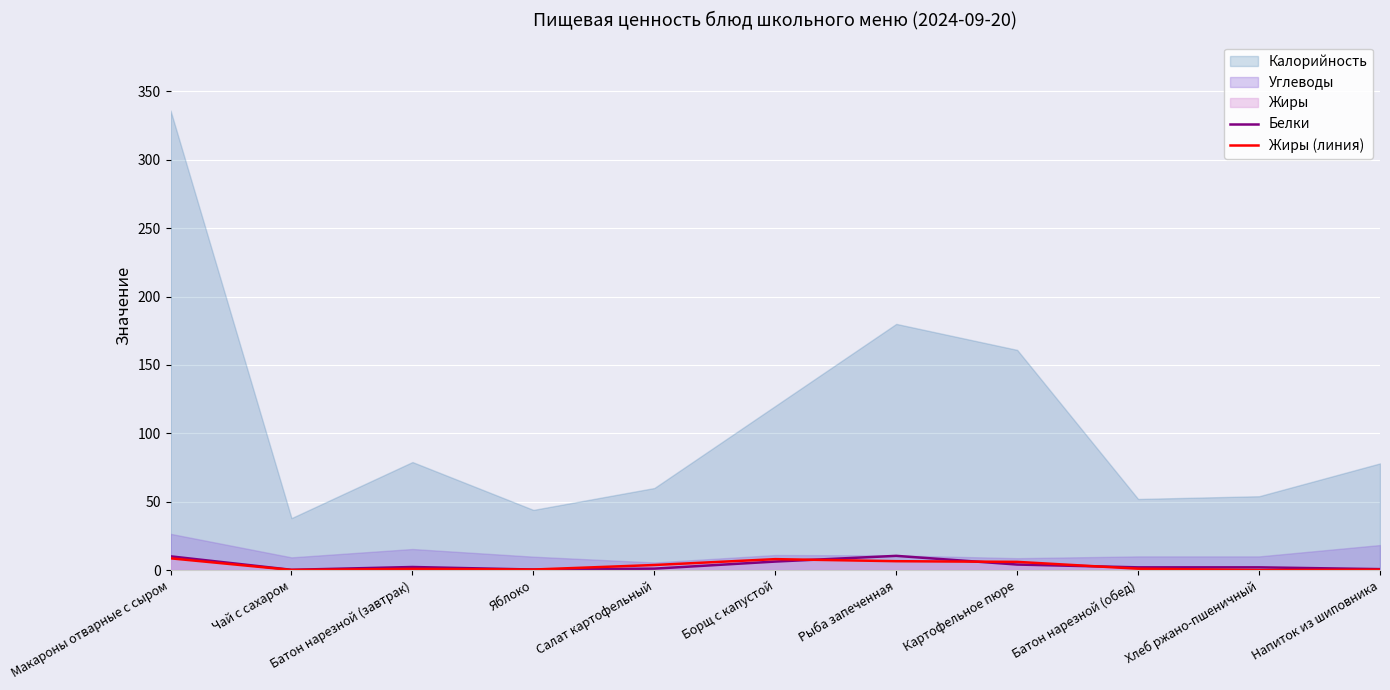

What is the label of the 5th point from the right?

Рыба запеченная